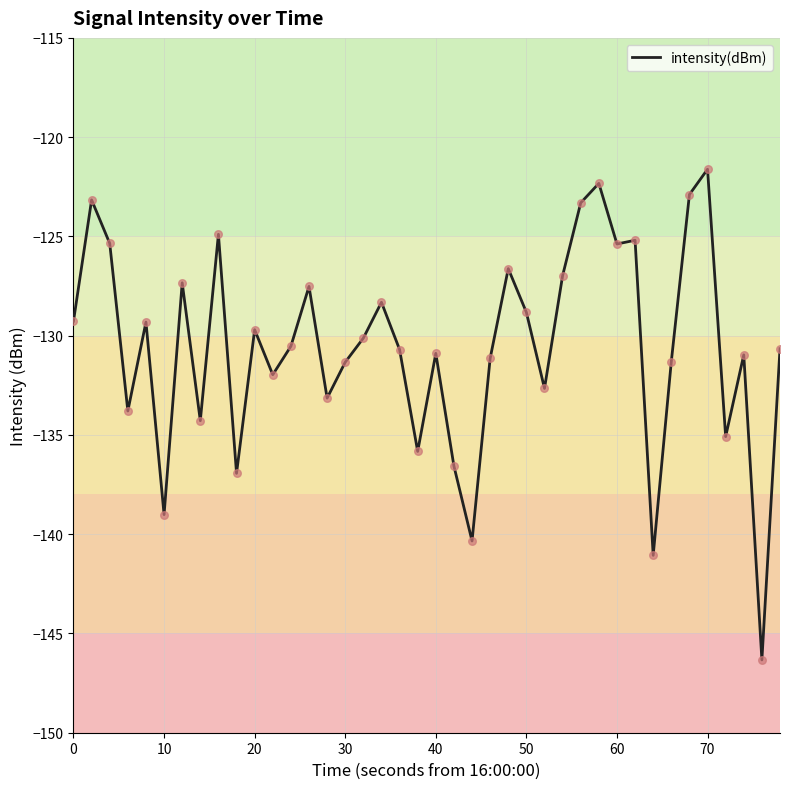

What is the maximum value shown in the chart?

-121.6